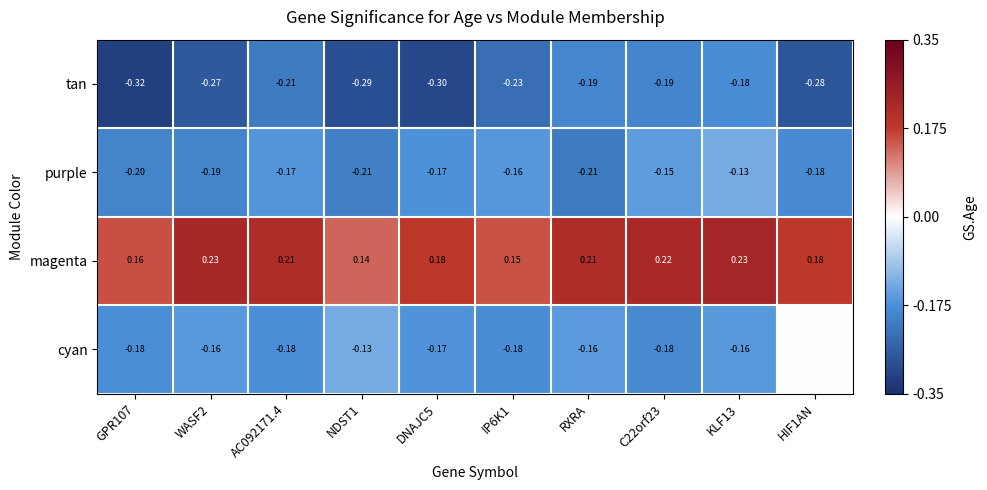

The tan series shows -0.2 at KLF13. True or false?

True